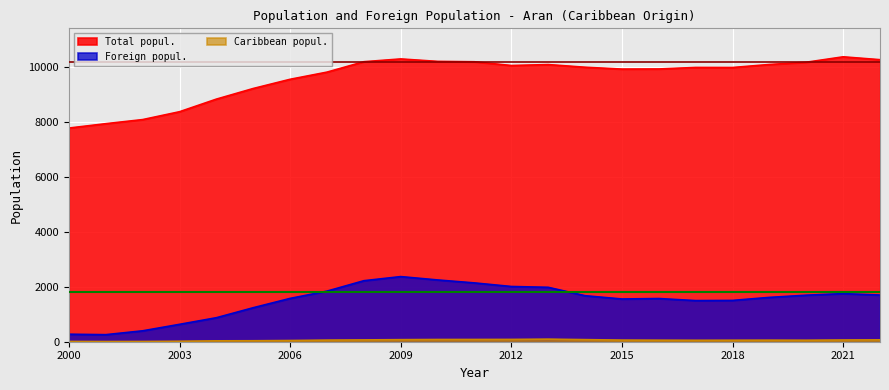

At which category does Total popul. reach its first local valley?

2012